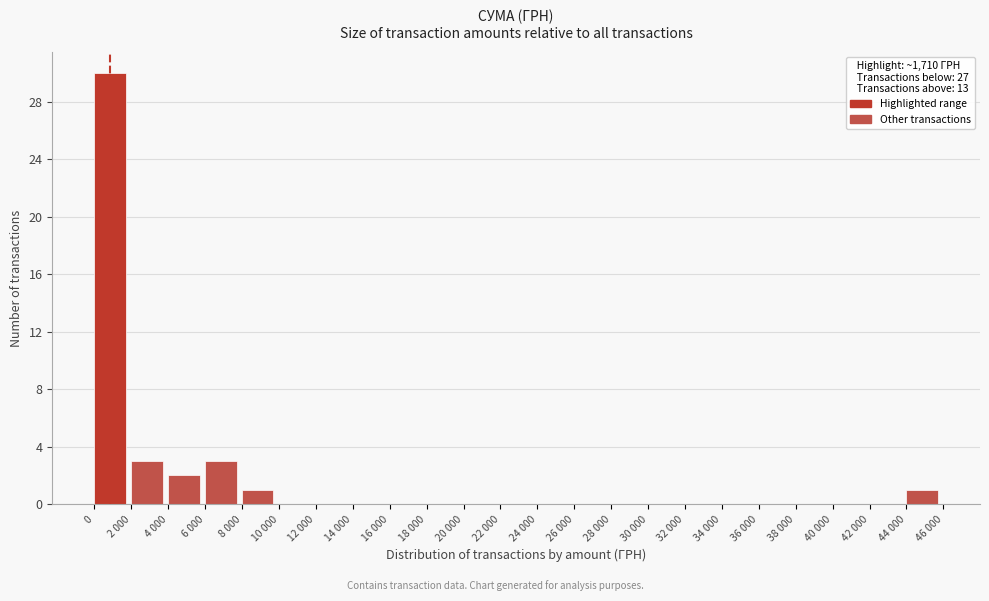

Reading right to left, extract all data points from this chart.

44 000=1	42 000=0	40 000=0	38 000=0	36 000=0	34 000=0	32 000=0	30 000=0	28 000=0	26 000=0	24 000=0	22 000=0	20 000=0	18 000=0	16 000=0	14 000=0	12 000=0	10 000=0	8 000=1	6 000=3	4 000=2	2 000=3	0=30